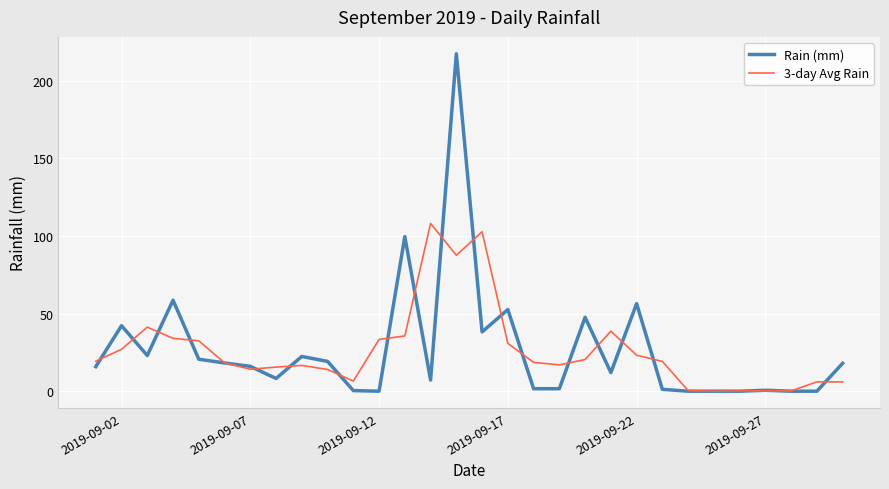

Which series has the widest spread of values?

Rain (mm)